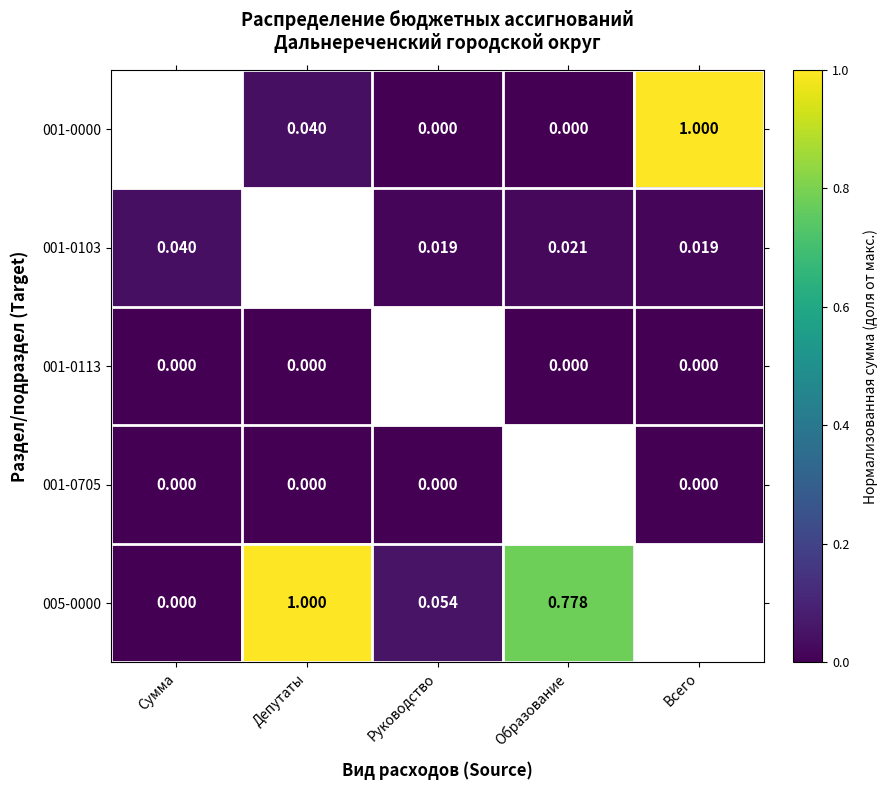

Which series has the widest spread of values?

001-0000